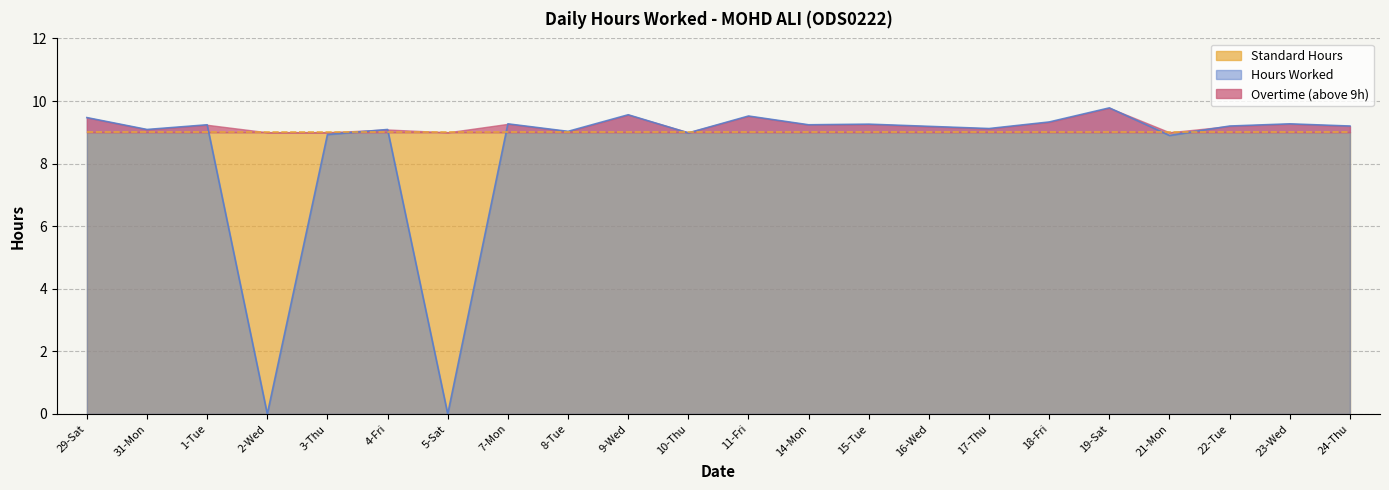

Which series has the largest total across all categories?

Standard Hours